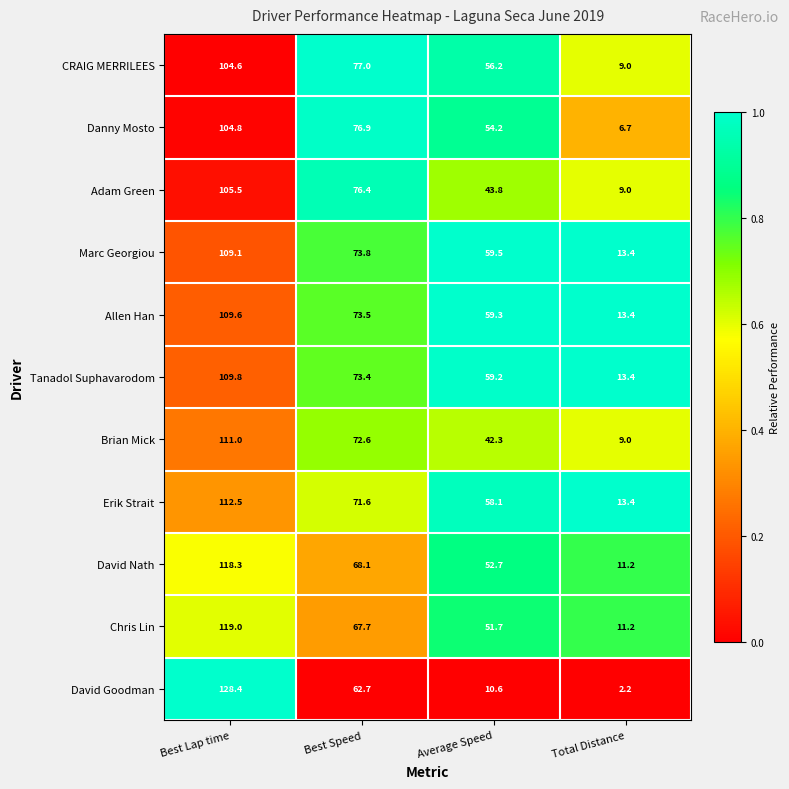

What is the difference between the highest and lowest values at Best Speed?

14.3